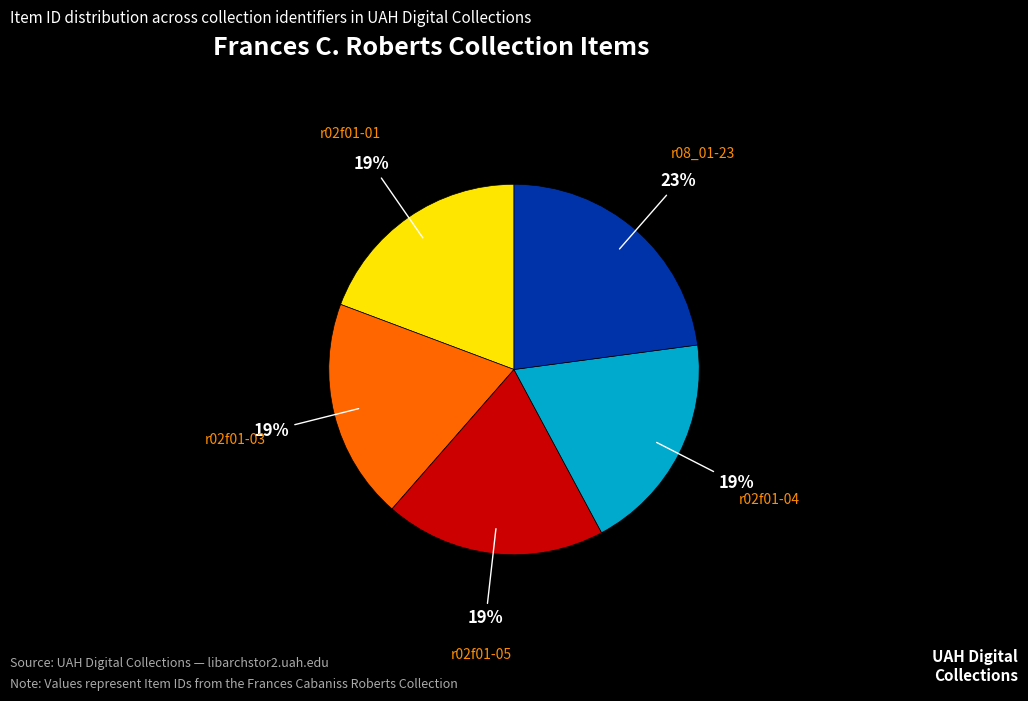

True or false: r02f01-03 accounts for 25% of the total.

False